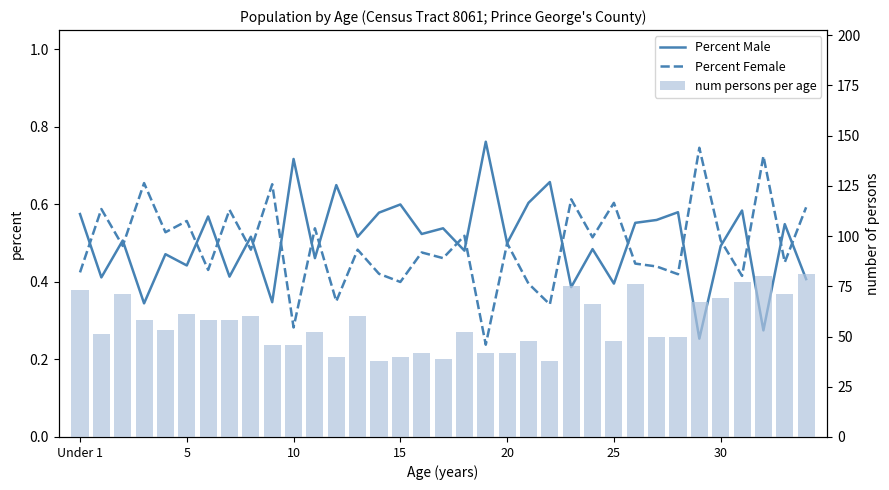

At which category is the sum across all series the highest?

34